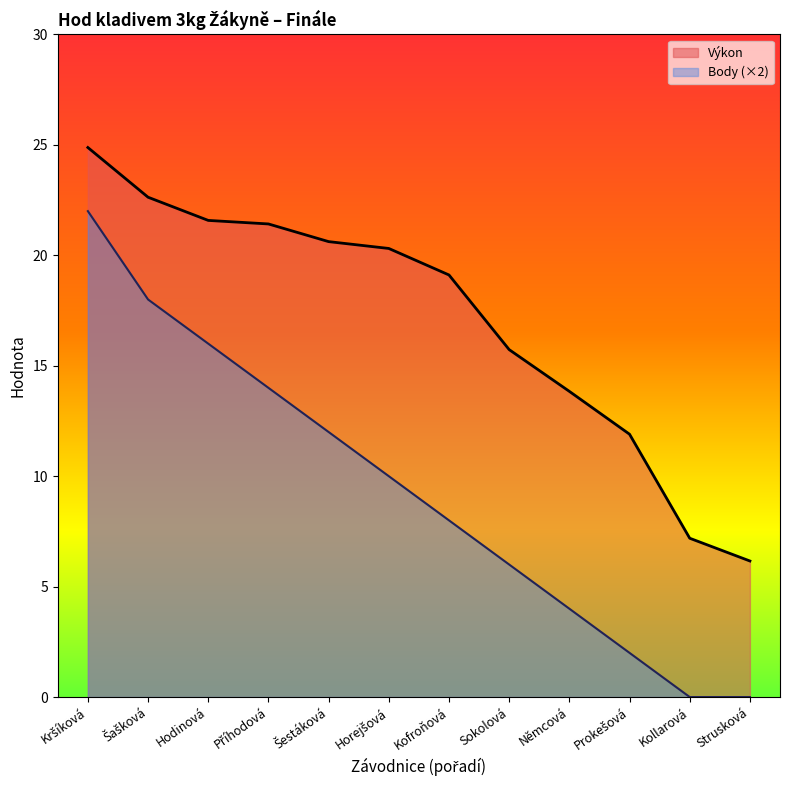

What is the total value across all series at Příhodová?

35.4